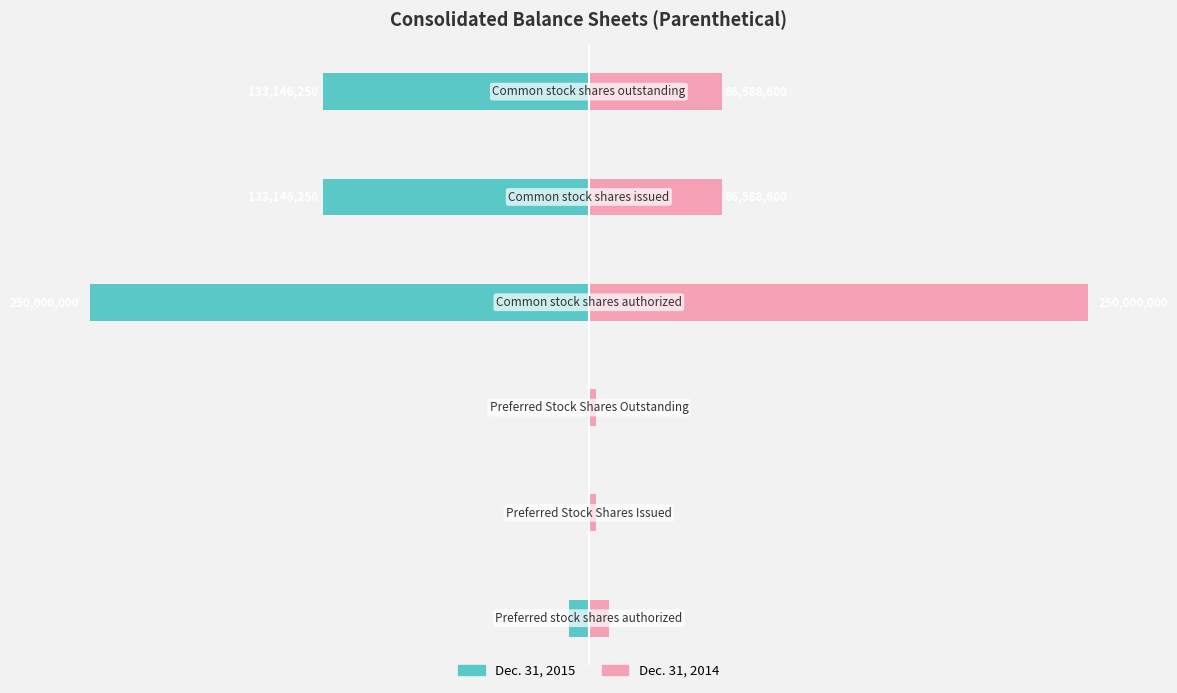

What is the difference between the maximum and second lowest values in the Dec. 31, 2014 series?

246662275